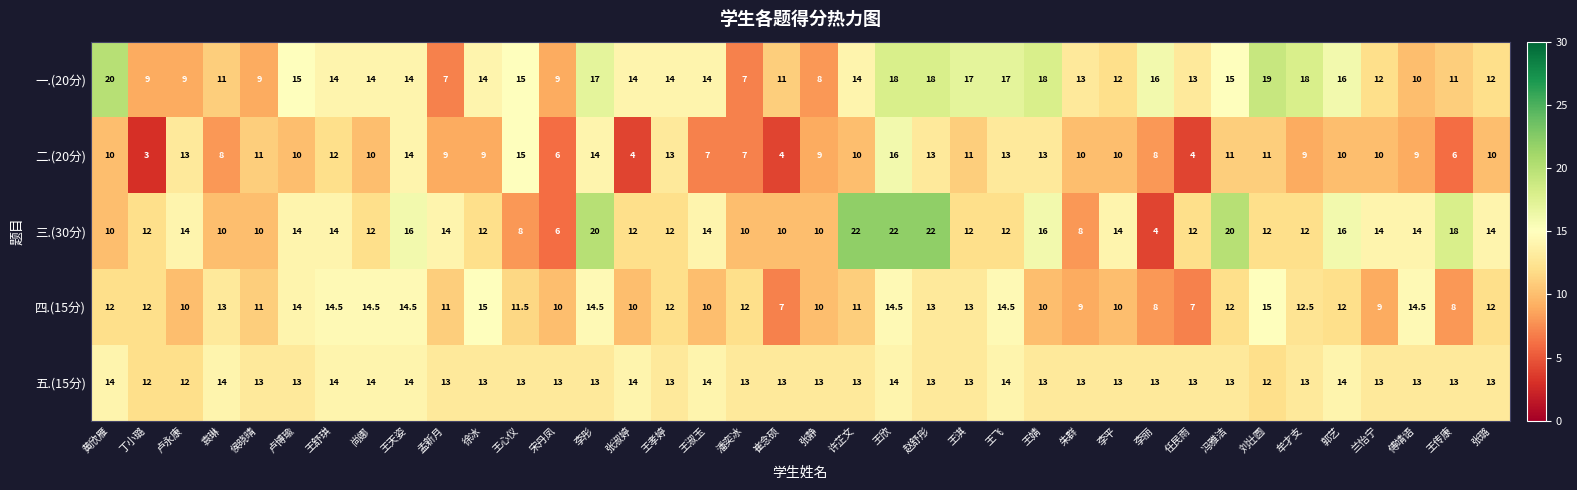

What is the minimum value shown in the chart?

3.0